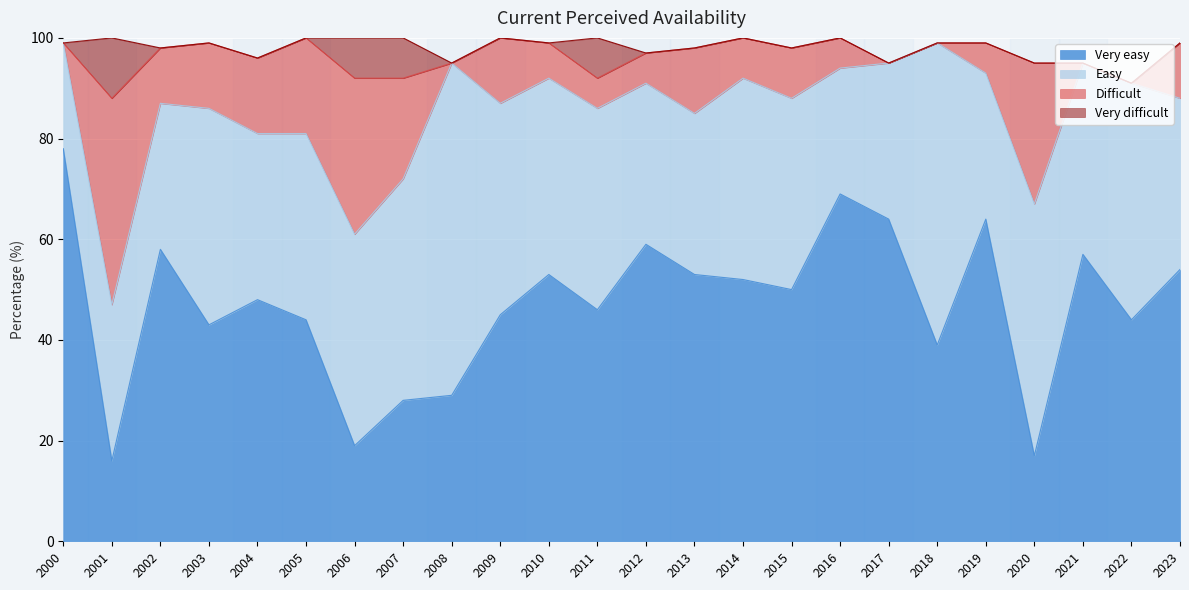

Which category has the highest value in the Easy series?

2008